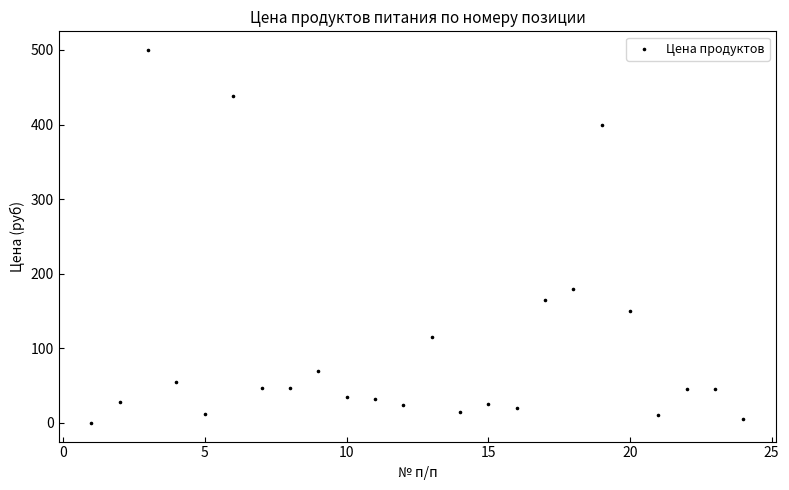

What Y value in the scatter plot is closest to 250?

180.0